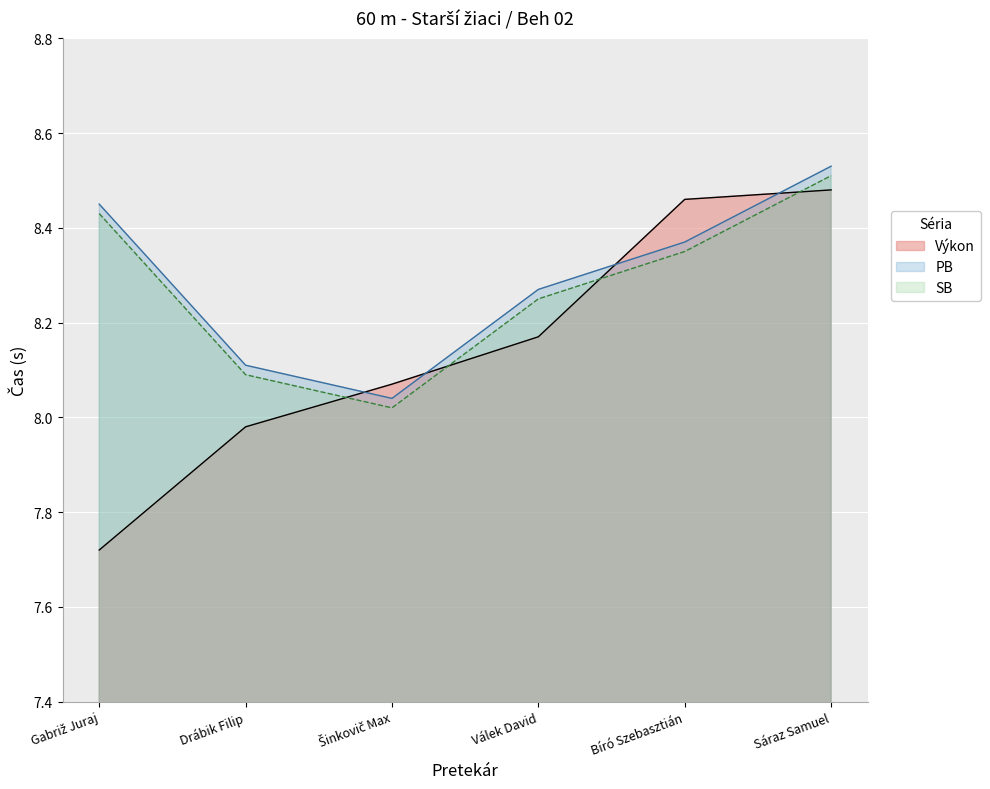

At which label does Výkon first exceed 8?

Šinkovič Max